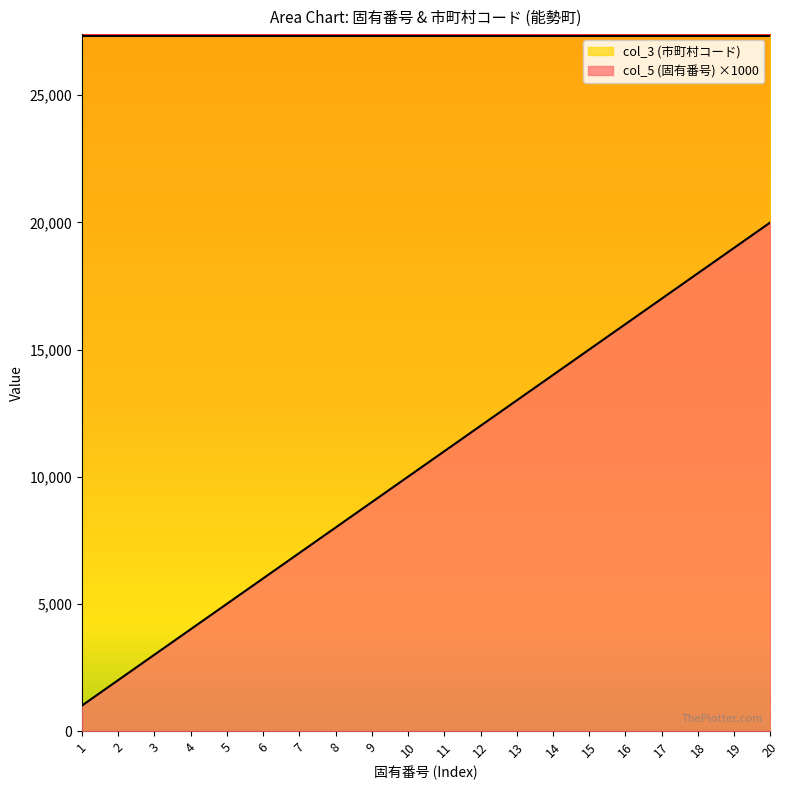

What is the difference between the maximum and minimum values?

19000